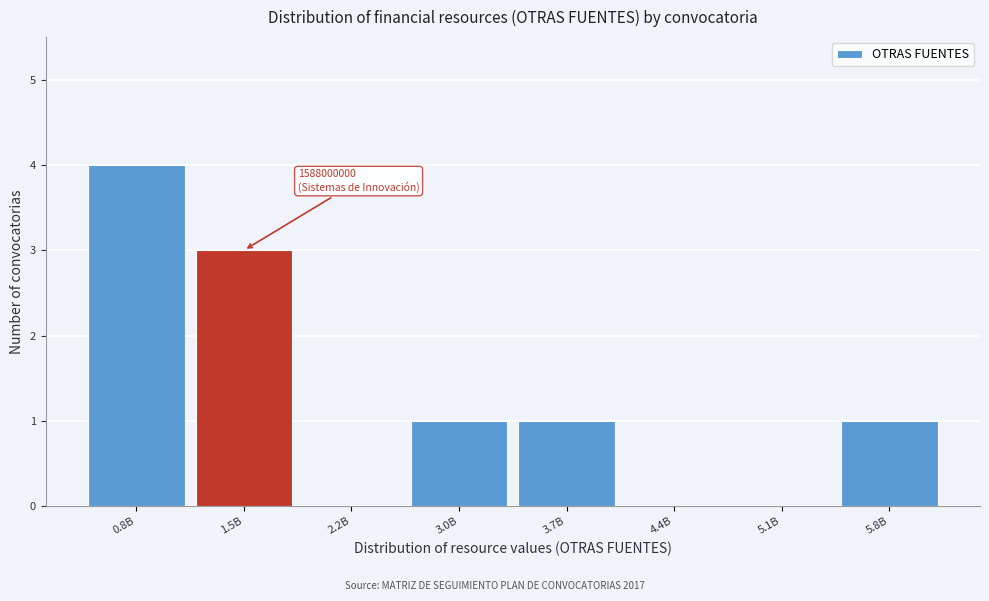

Reading left to right, what are all the values shown in this chart?

0.8B=4	1.5B=3	2.2B=0	3.0B=1	3.7B=1	4.4B=0	5.1B=0	5.8B=1